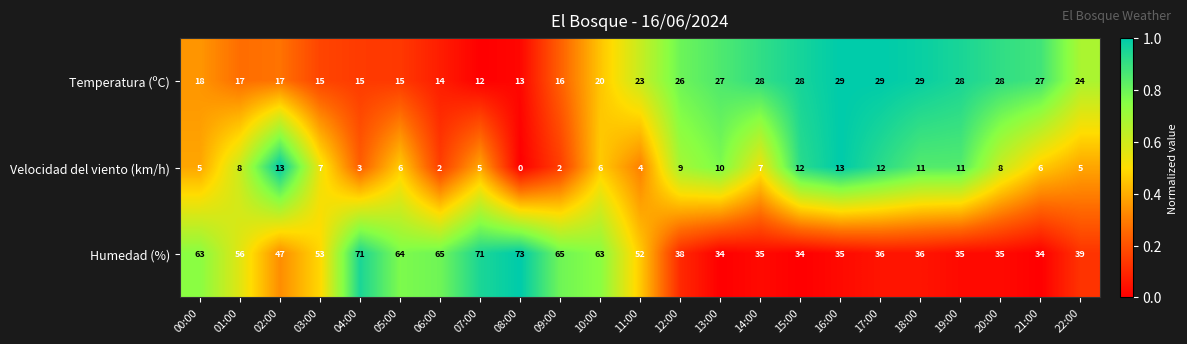

Rank the series at 19:00 from highest to lowest value.

Humedad (%), Temperatura (ºC), Velocidad del viento (km/h)